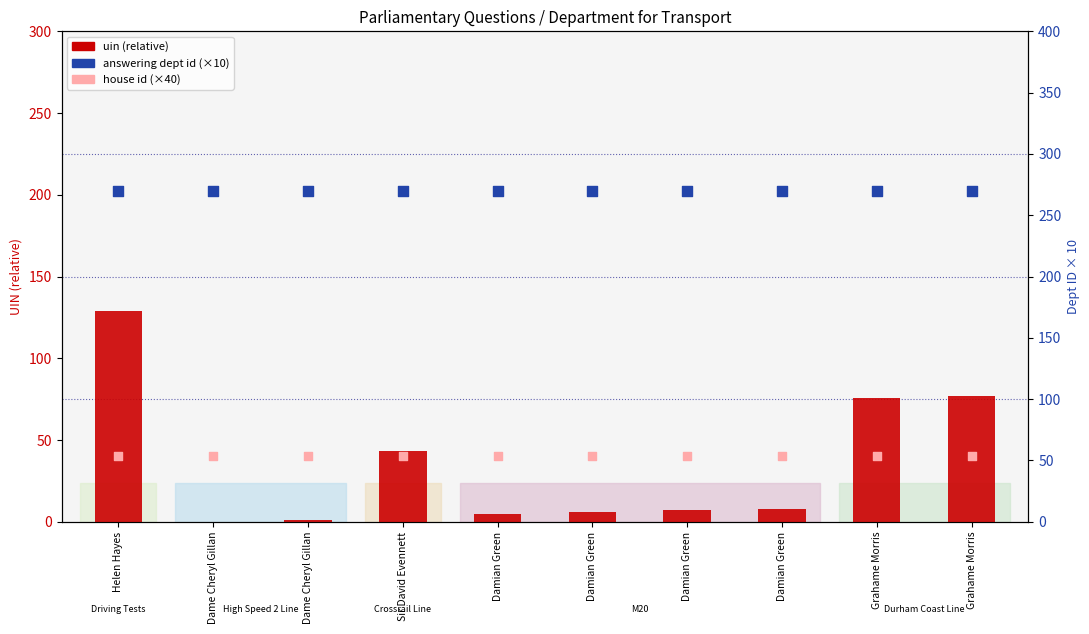

Is the value of house id (×40) at Damian Green greater than the value of answering dept id (×10) at Damian Green?

No